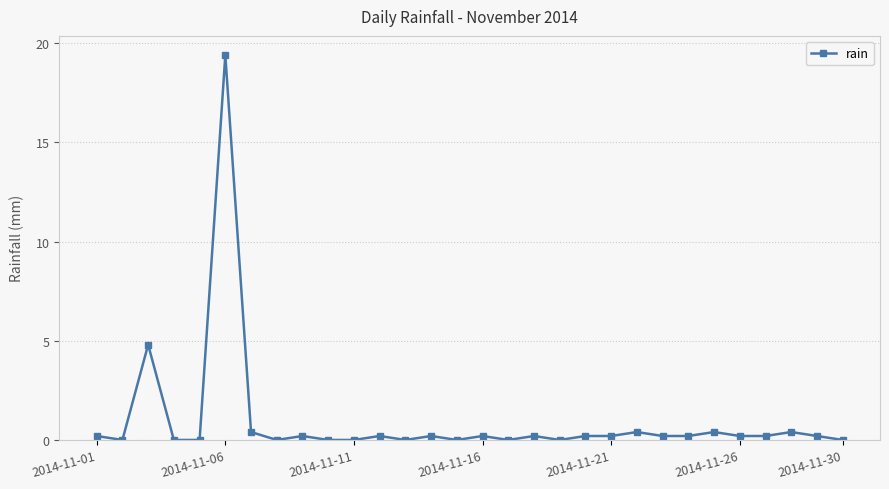

Reading right to left, transcribe all the data shown in this chart.

0.0	0.2	0.4	0.2	0.2	0.4	0.2	0.2	0.4	0.2	0.2	0.0	0.2	0.0	0.2	0.0	0.2	0.0	0.2	0.0	0.0	0.2	0.0	0.4	19.4	0.0	0.0	4.8	0.0	0.2